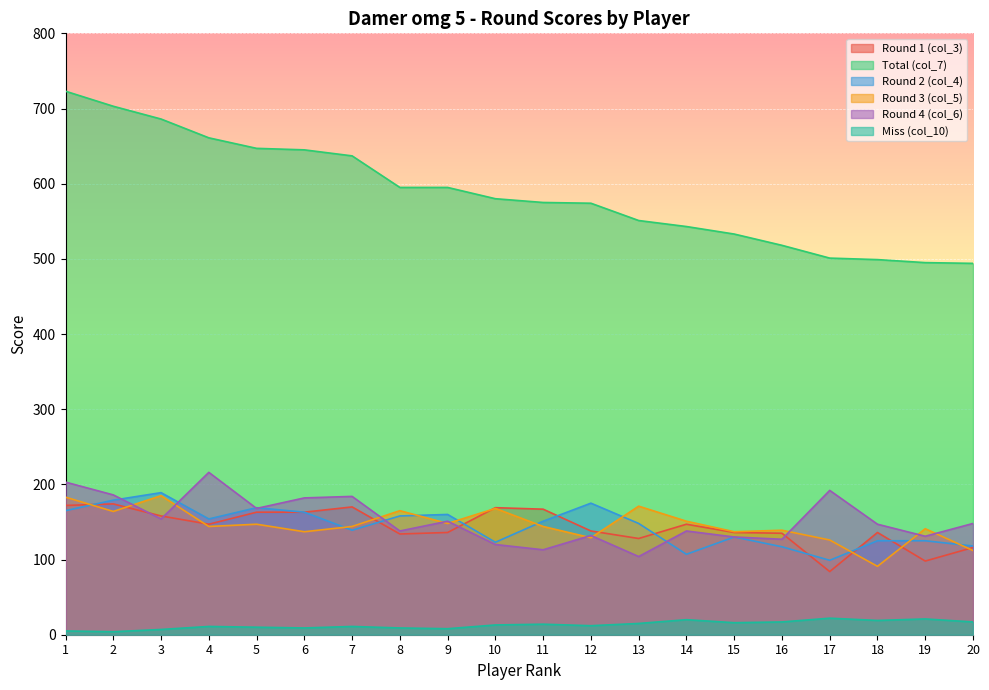

List the labels in order of Total (col_7) value, largest first.

1, 2, 3, 4, 5, 6, 7, 8, 9, 10, 11, 12, 13, 14, 15, 16, 17, 18, 19, 20